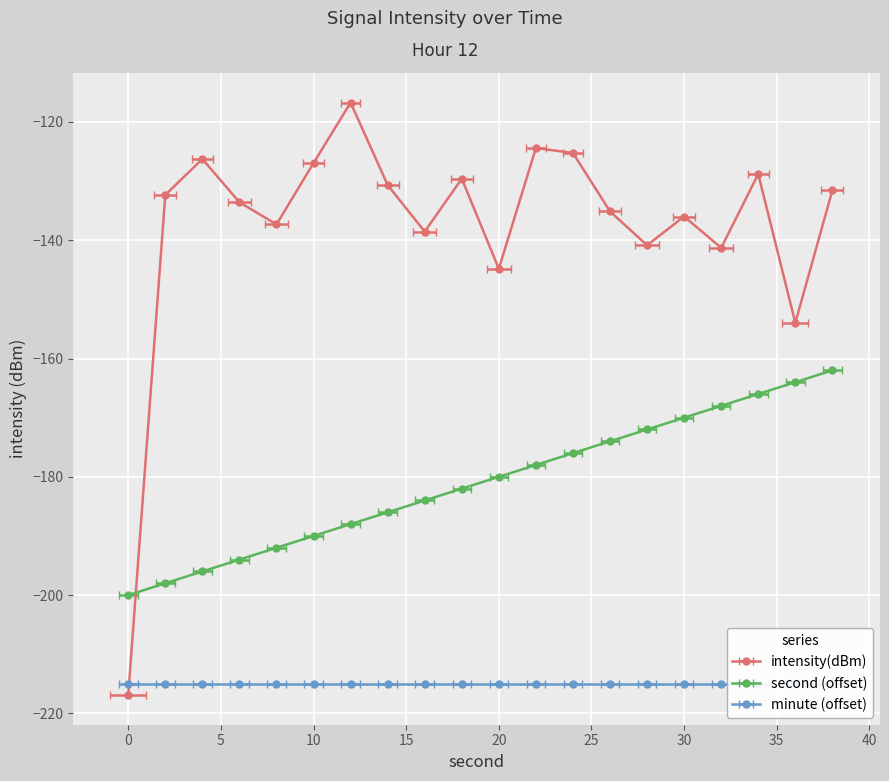

Between 4 and 2, which is larger?

4